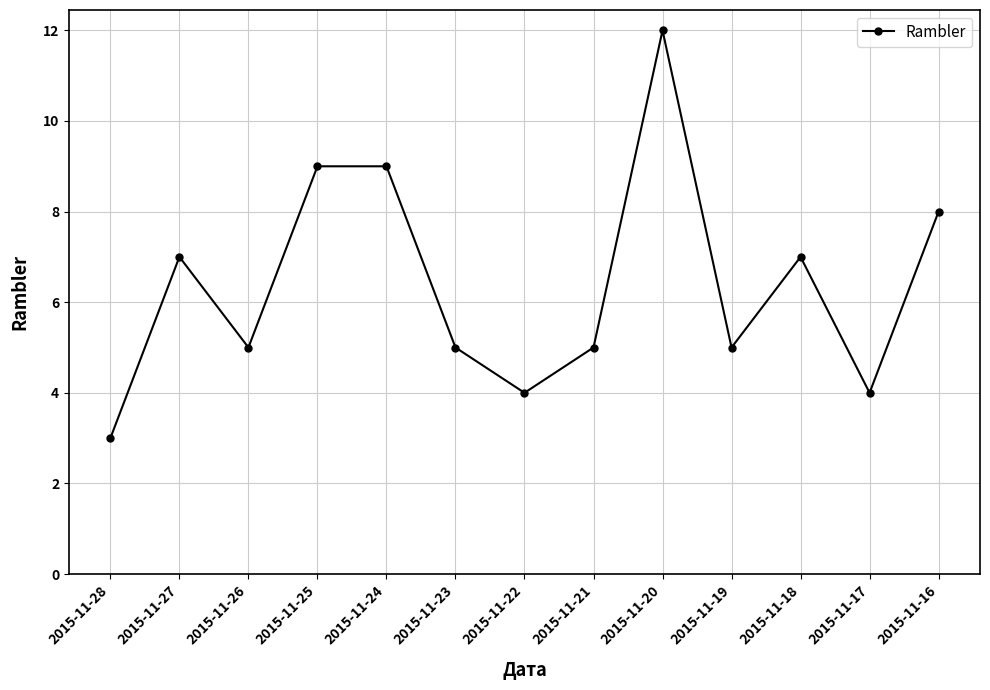

True or false: the data has more than 2 interior local peaks.

True